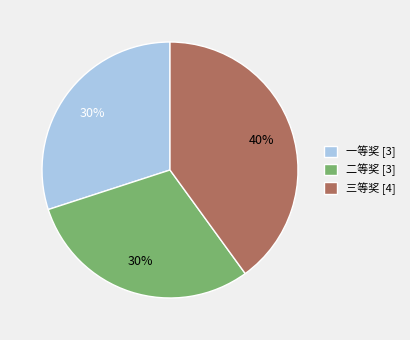

Does 一等奖 account for over 50% of the chart?

No